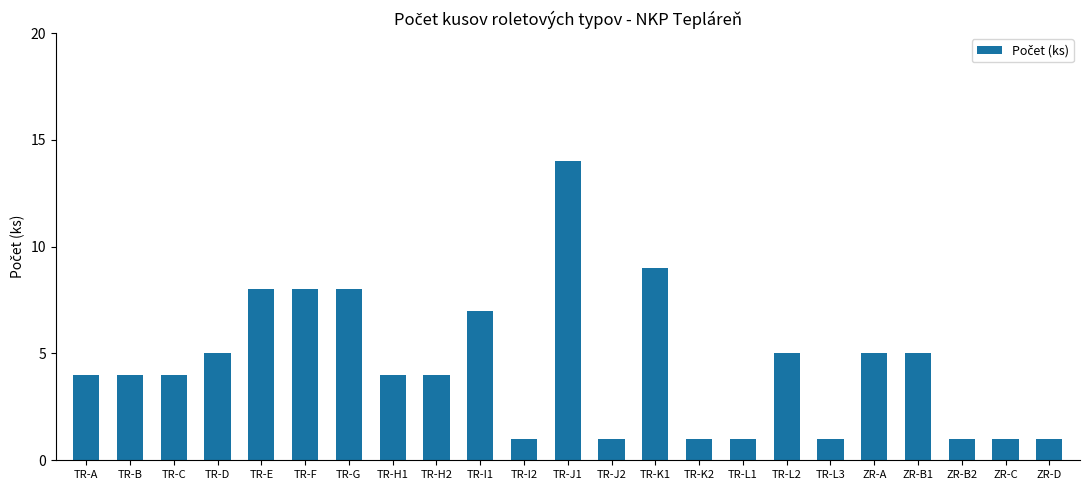

The value at TR-F is 12. True or false?

False